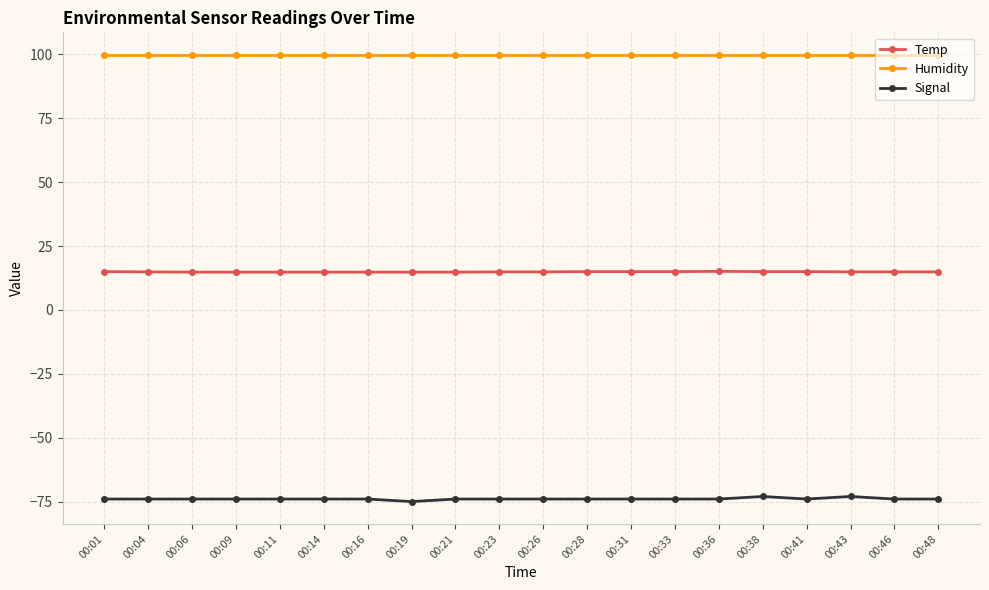

True or false: Signal and Temp intersect in this chart.

False